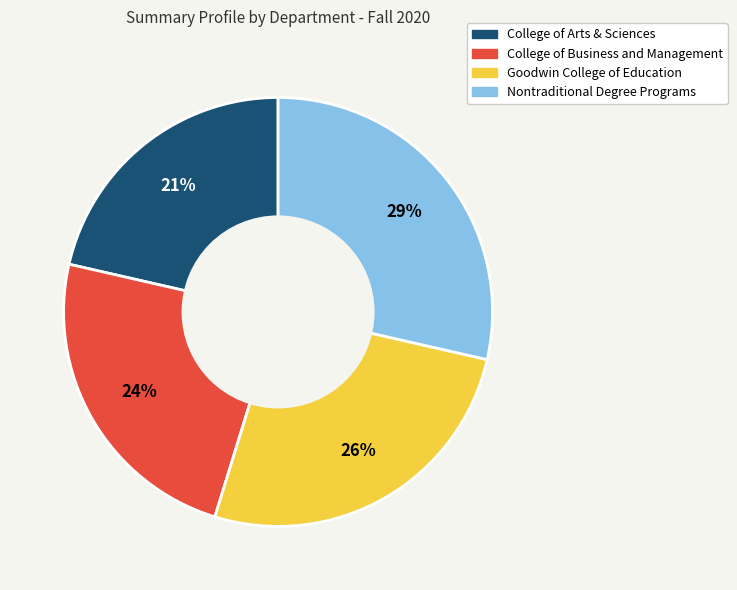

Rank the categories by value from lowest to highest.

College of Arts & Sciences, College of Business and Management, Goodwin College of Education, Nontraditional Degree Programs